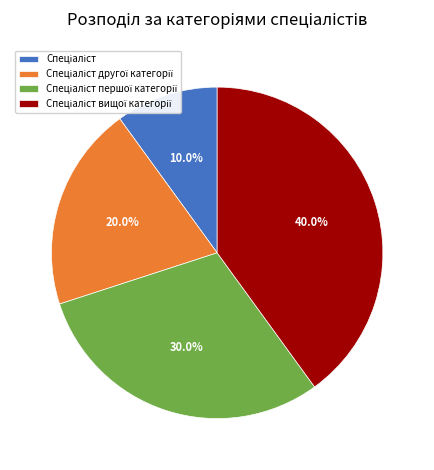

Does any single category account for the majority?

No